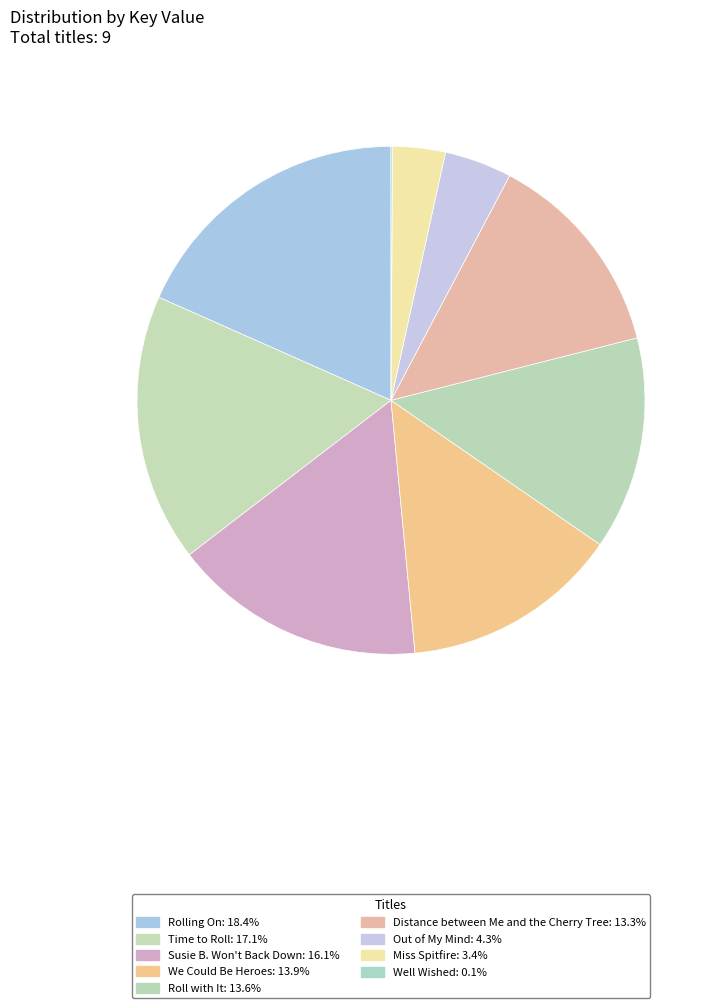

To the nearest percent, what portion does Distance between Me and the Cherry Tree represent?

13%